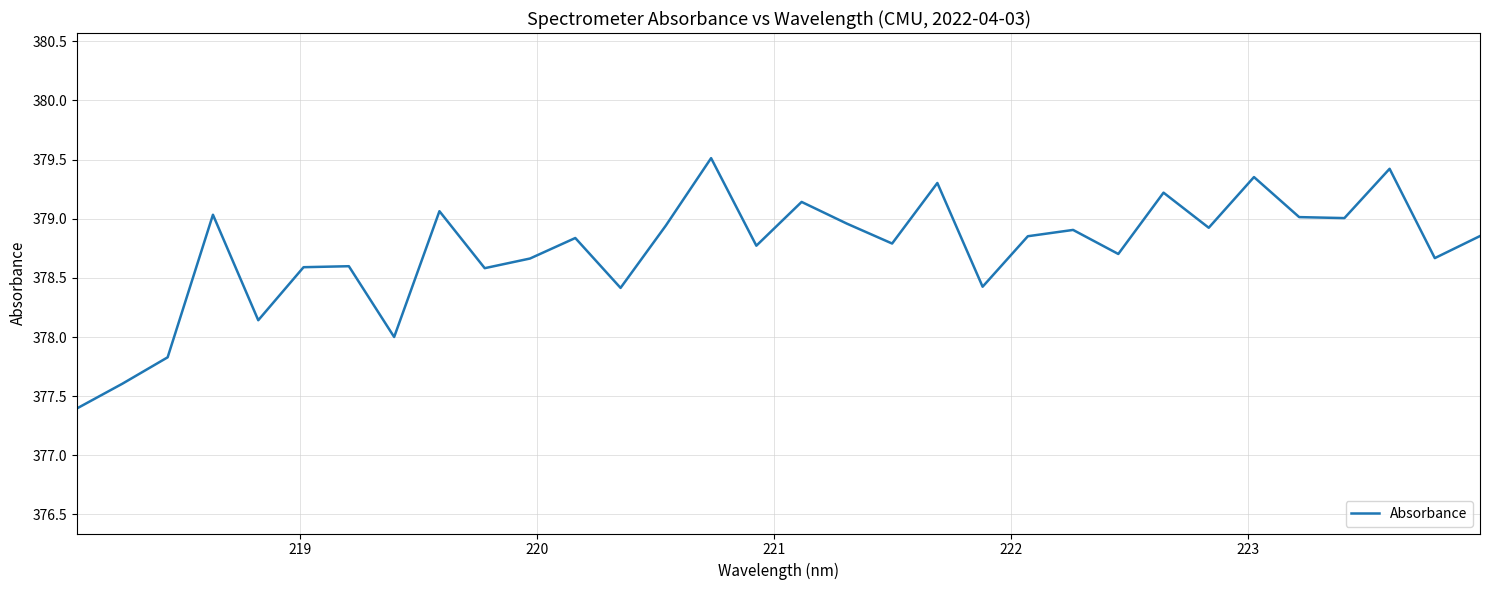

Does the chart display data point markers on the line(s)?

No